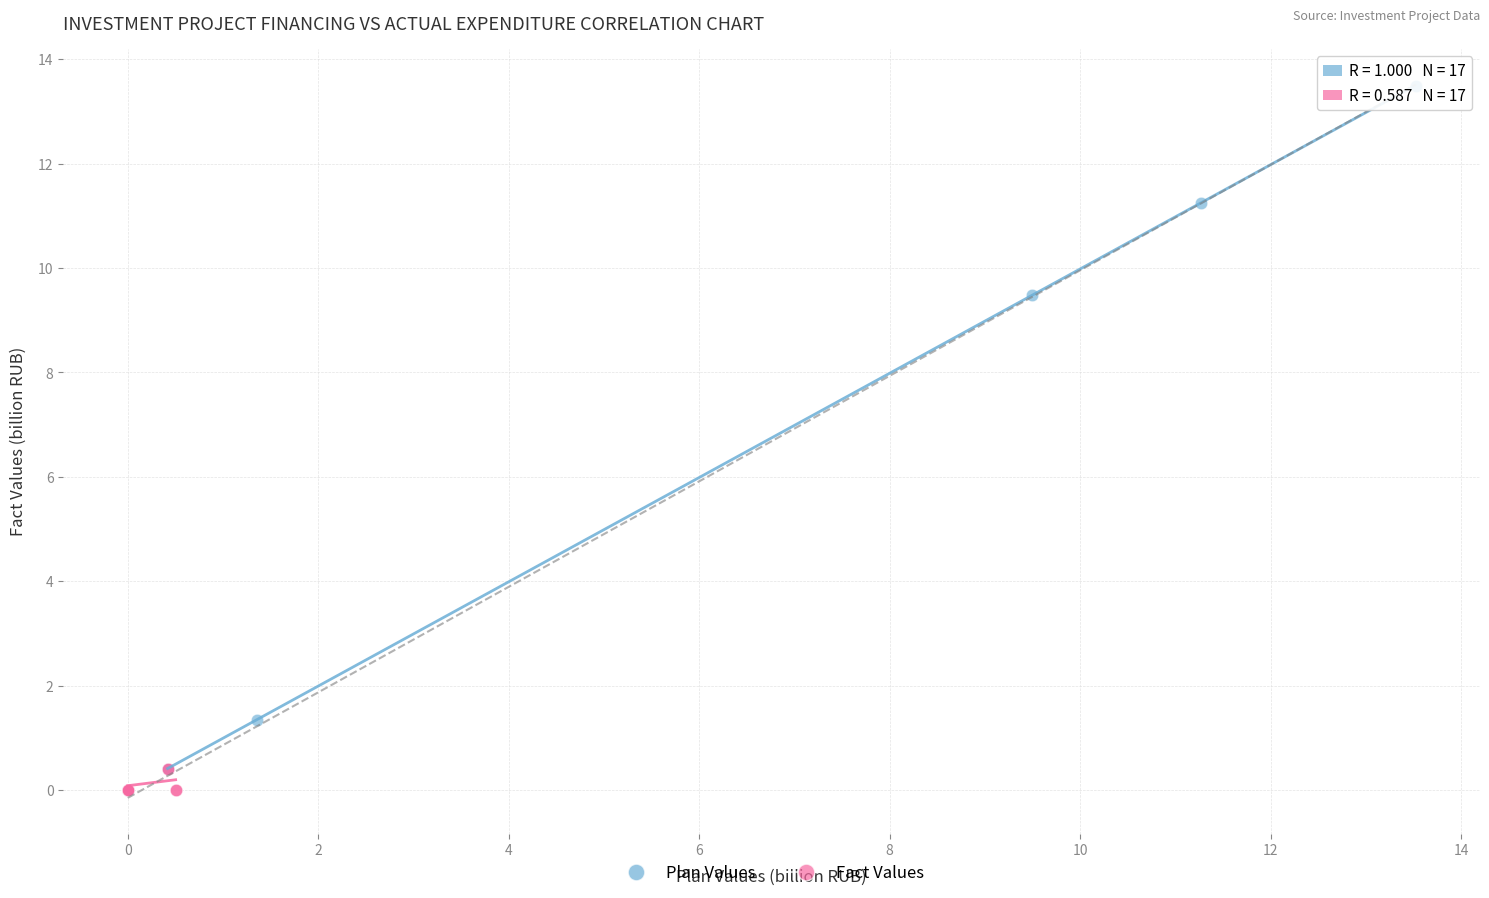

Which series has the widest spread of Y values?

Plan Values